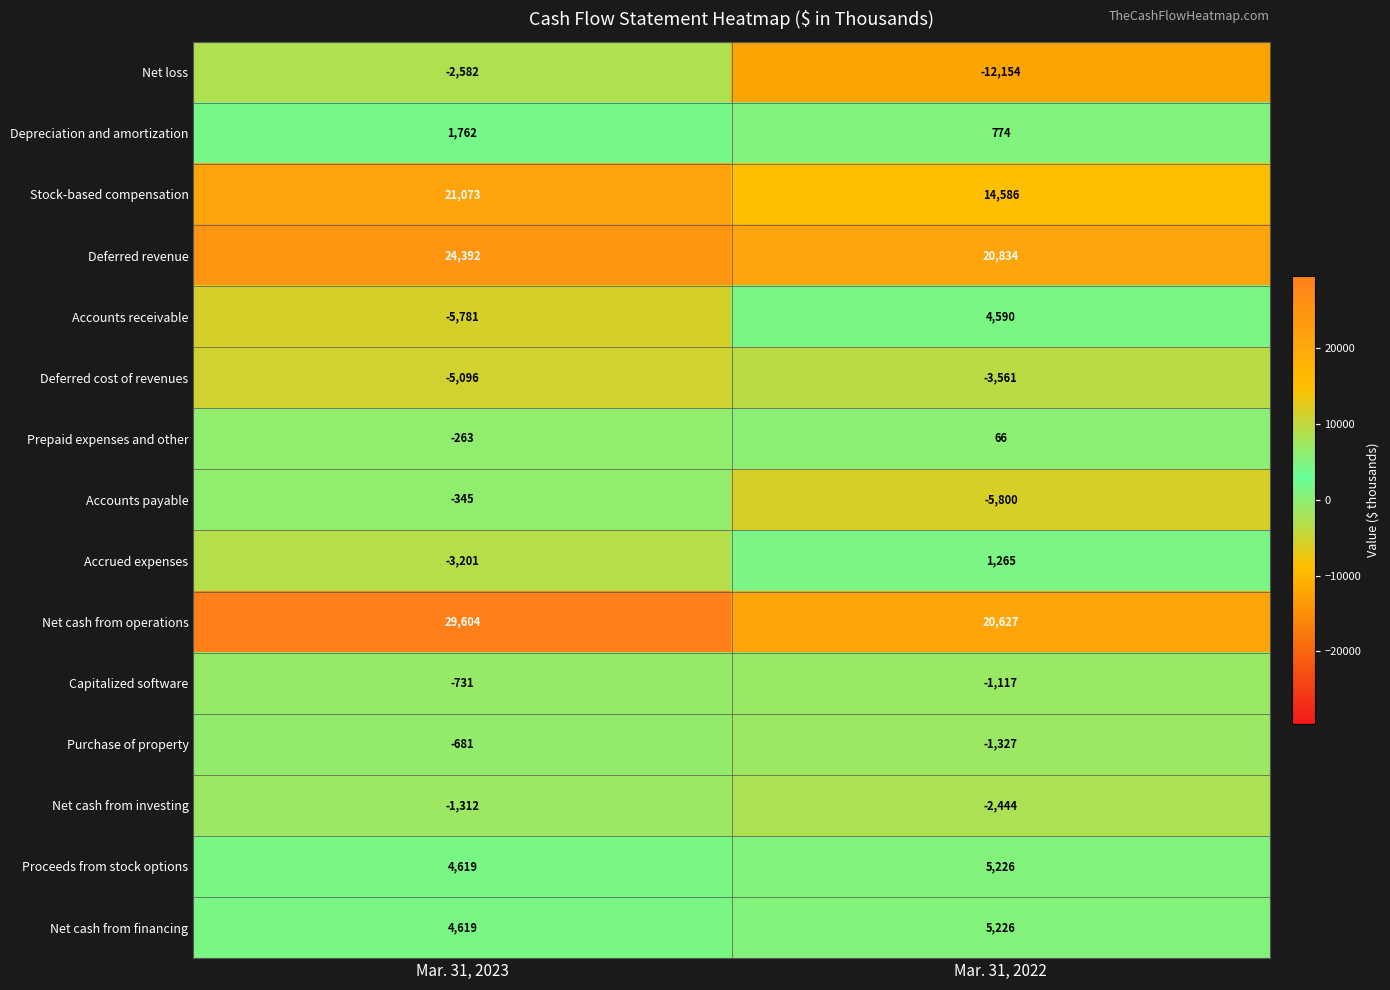

Count the number of categories in the chart.

2